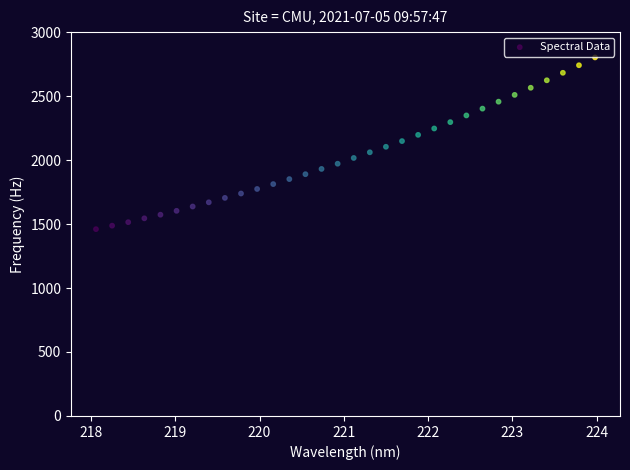

What is the range of X values (max minus min)?

5.9